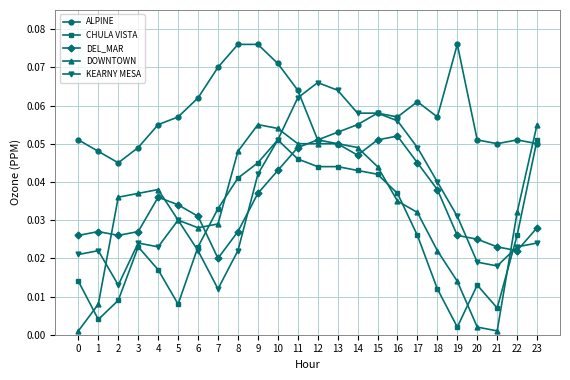

Which series has the largest total across all categories?

ALPINE